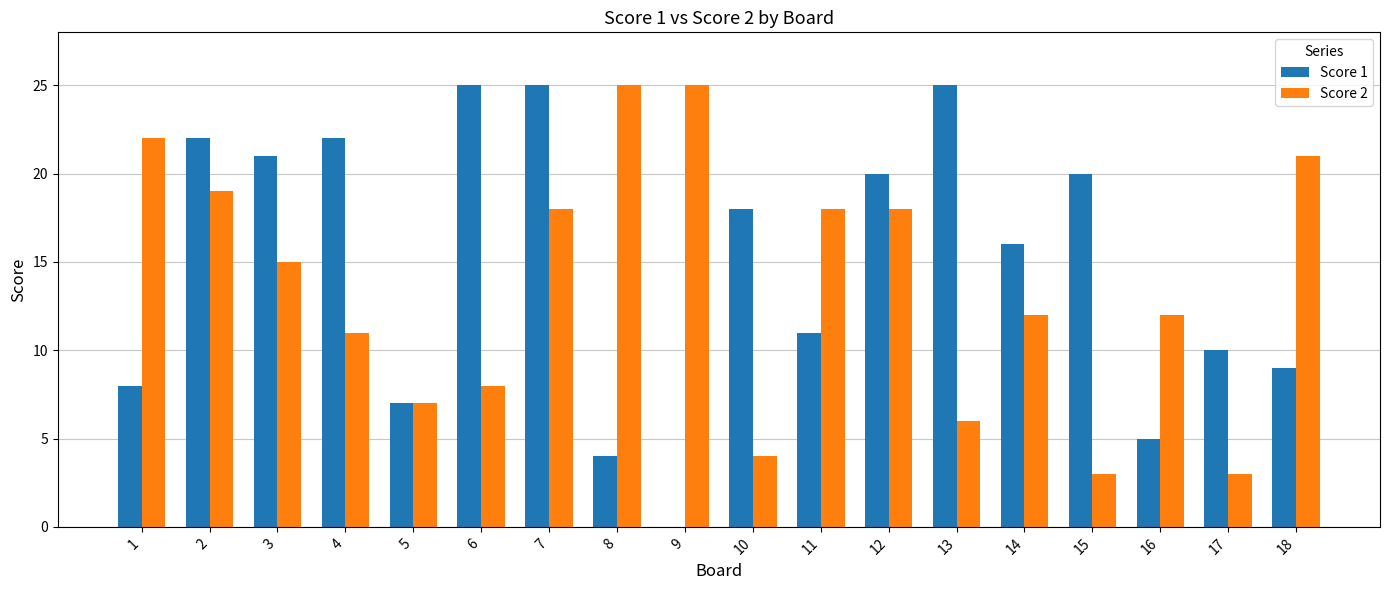

At which label is Score 1 closest to 12?

11